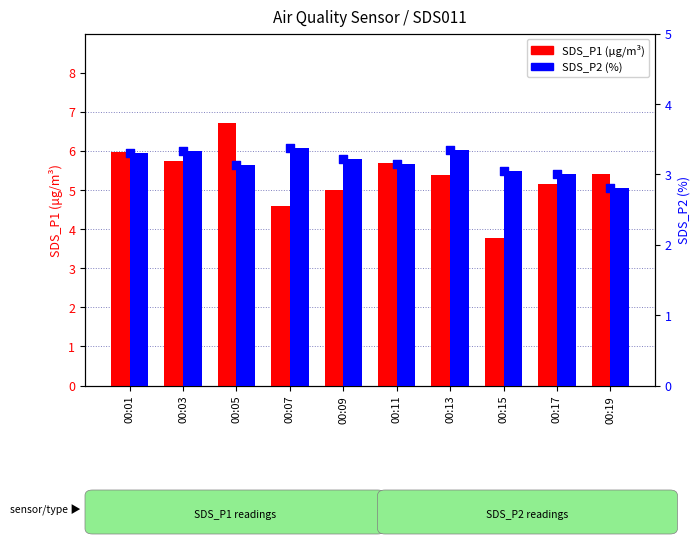

At which category is the sum across all series the highest?

00:05